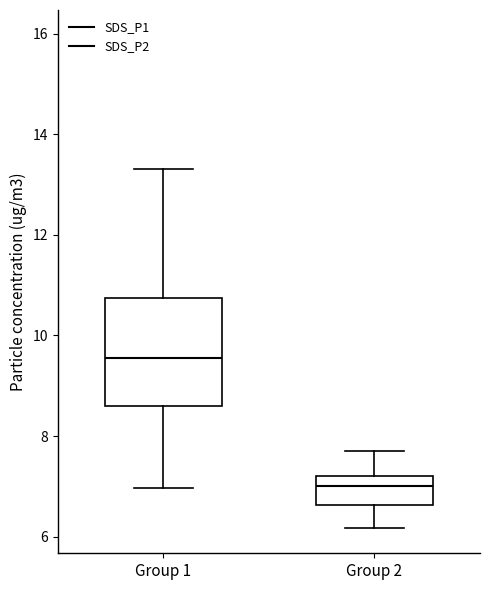

Which box has the highest median line?

Group 1